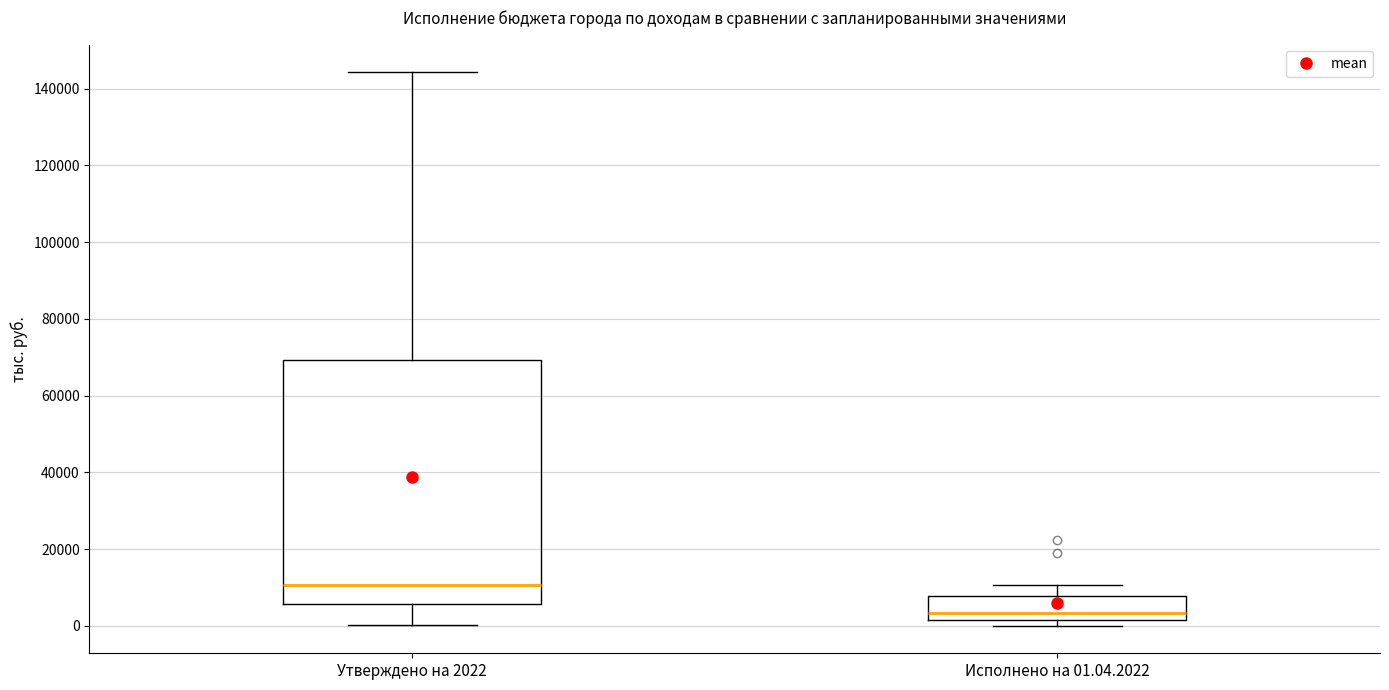

Reading left to right, transcribe this box plot: for each box, give where its median line is, the range the box spans, and where its two whiskers end, as read against the y-axis. The values are not printed on the chart, so give them approximately, as read against the axis.

Утверждено на 2022: median 10000, box 6000 to 70000, whiskers 0 to 144000
Исполнено на 01.04.2022: median 4000, box 2000 to 8000, whiskers 0 to 10000